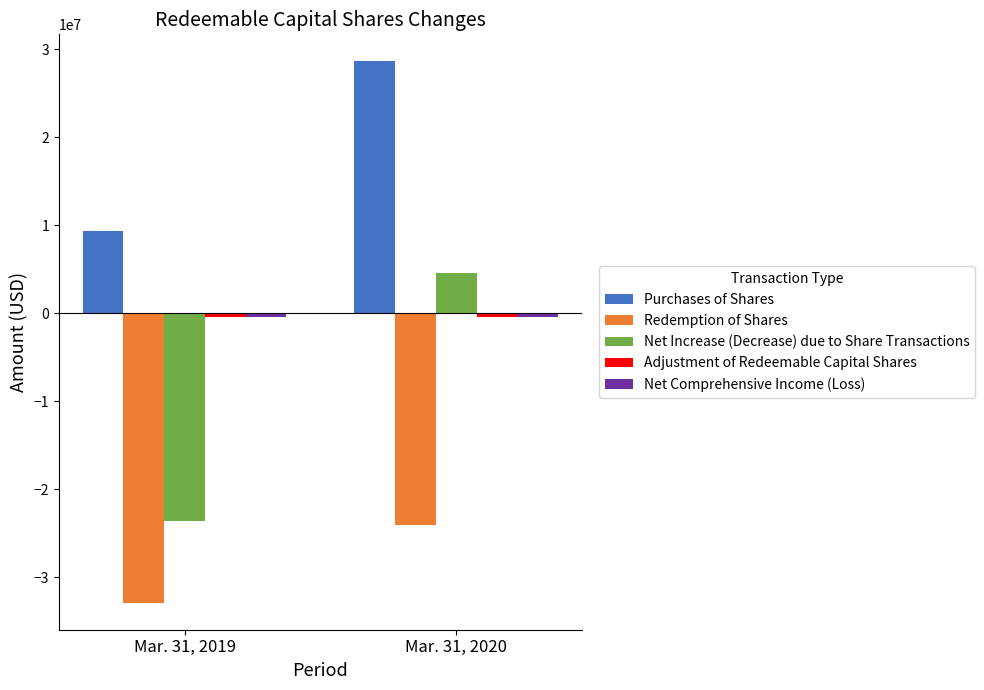

At which category does the chart reach its minimum across all series?

Mar. 31, 2019